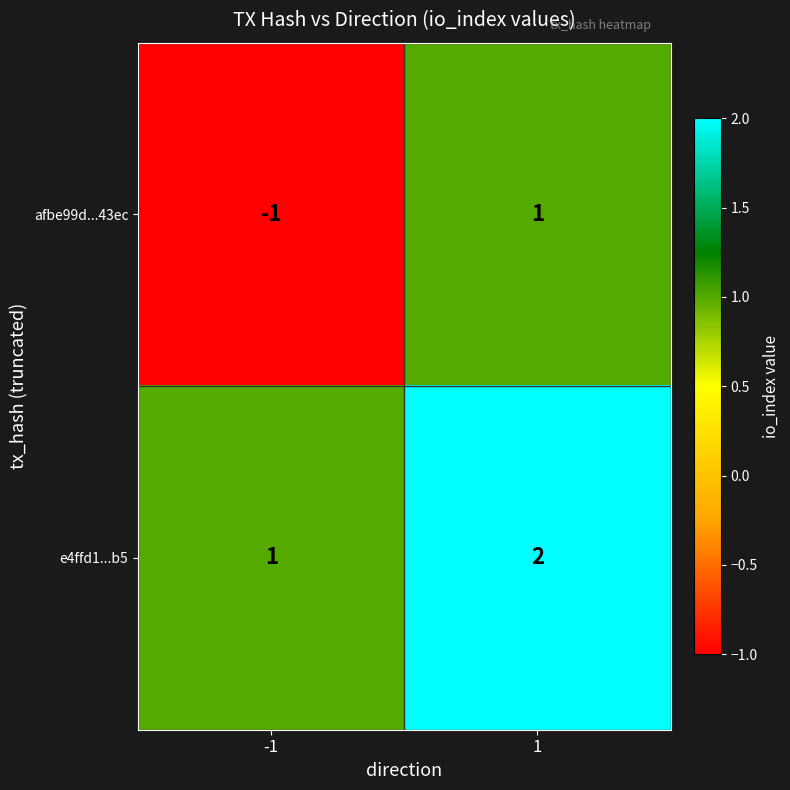

The value of e4ffd1...b5 at 1 is 2. True or false?

True